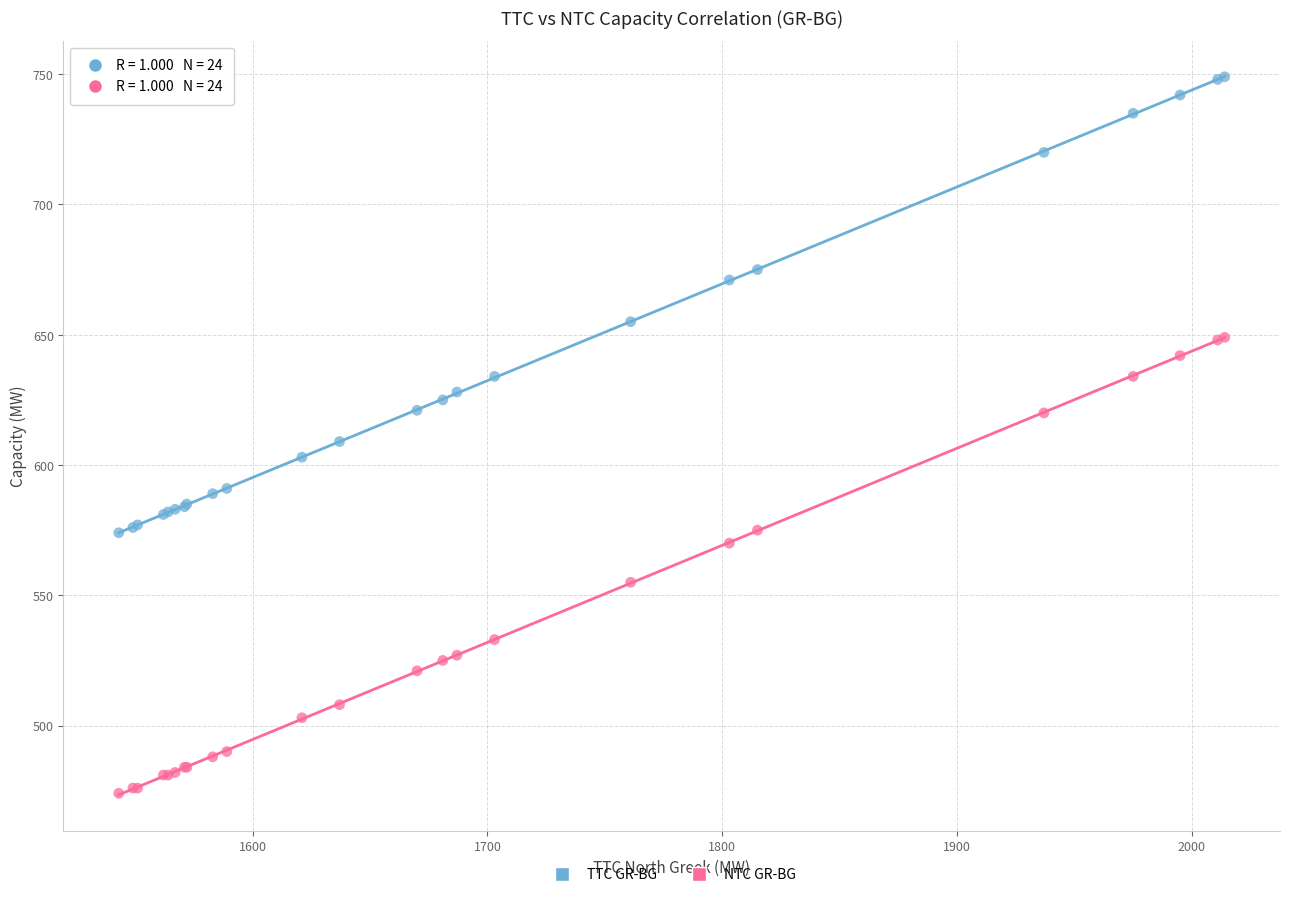

Which series reaches the minimum Y coordinate?

NTC GR-BG